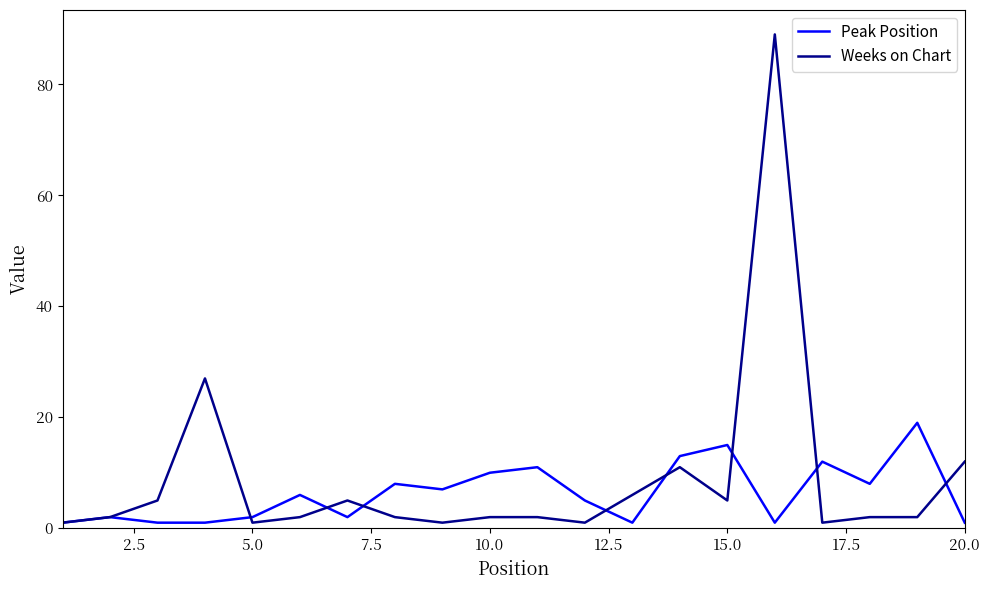

What is the sum of all Weeks on Chart values?

179